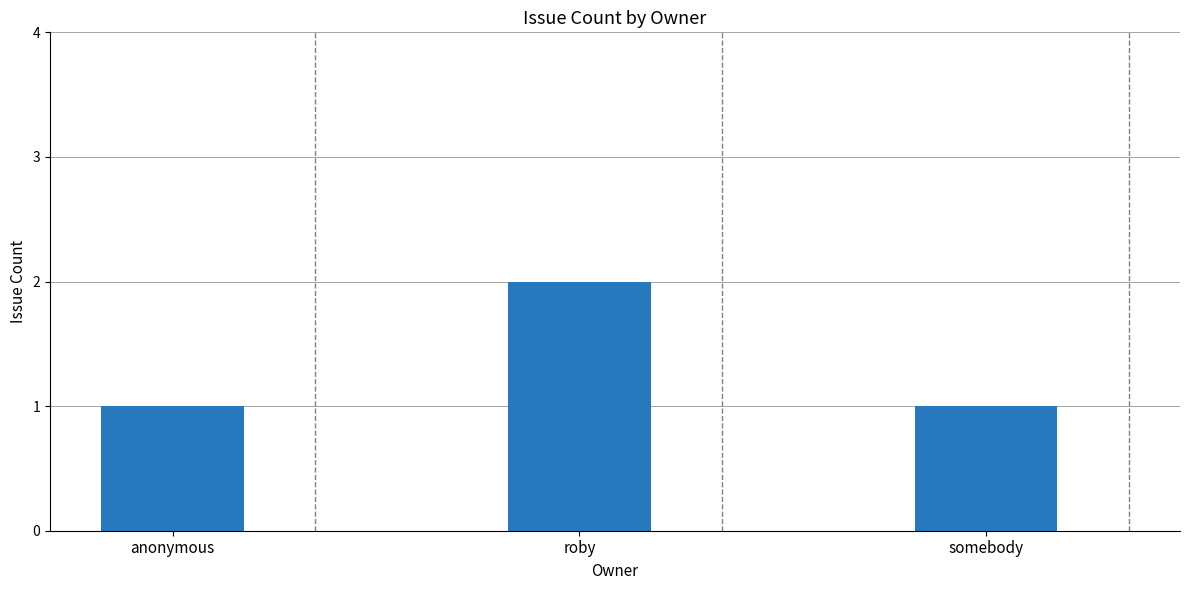

Reading left to right, transcribe all the data shown in this chart.

anonymous=1	roby=2	somebody=1